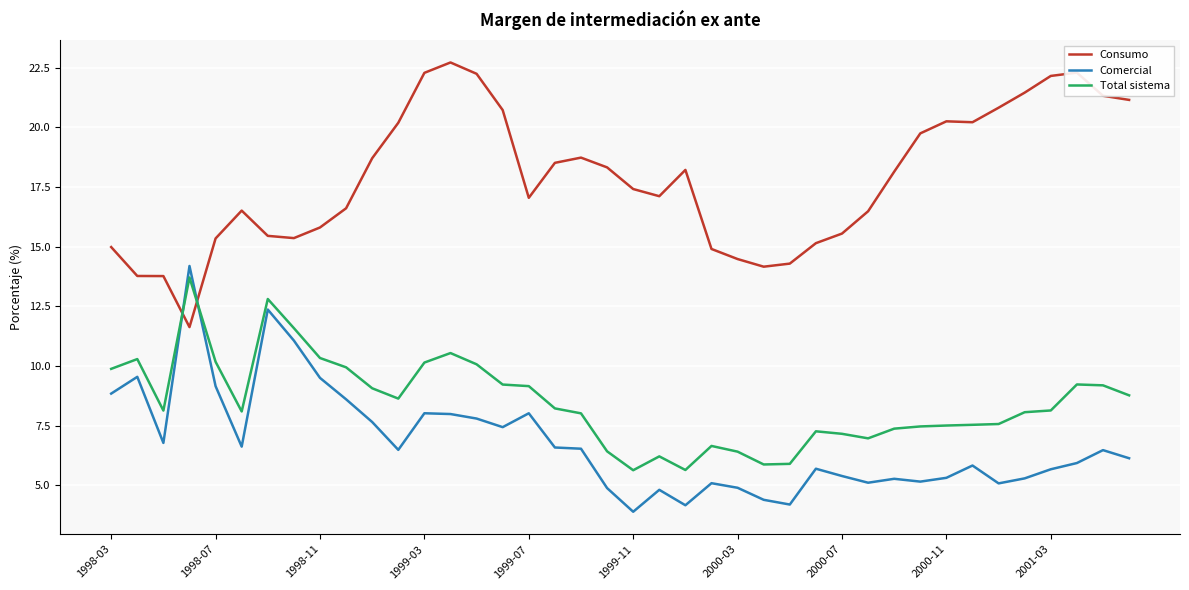

Which series ends up on top after the final intersection of Consumo and Comercial?

Consumo